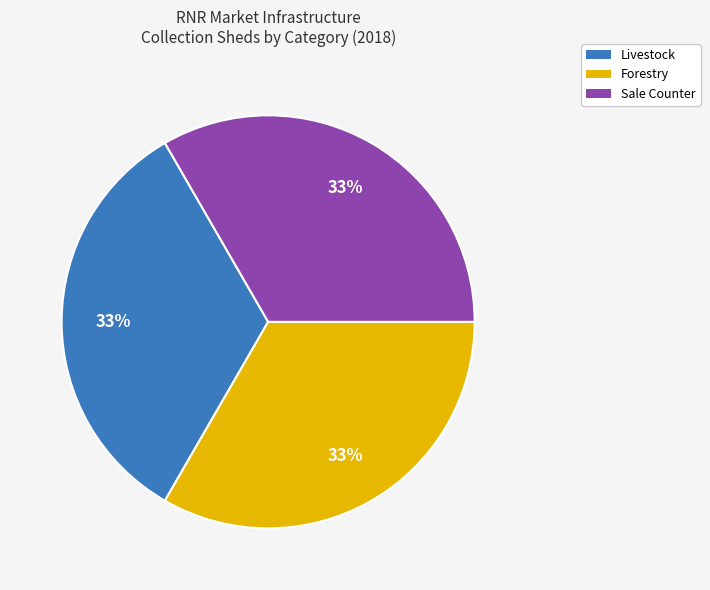

Is there any slice that represents more than half of the pie?

No